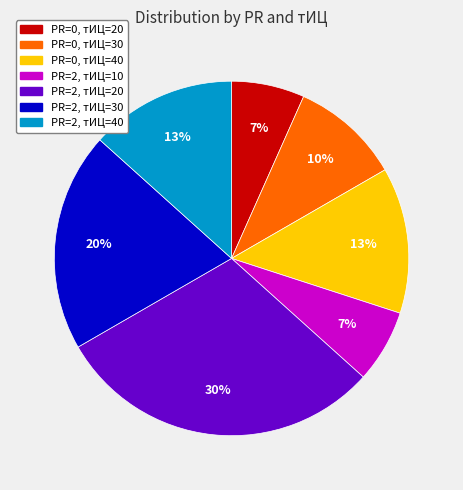

Is it true that PR=0, тИЦ=20 is 13% of the pie?

False